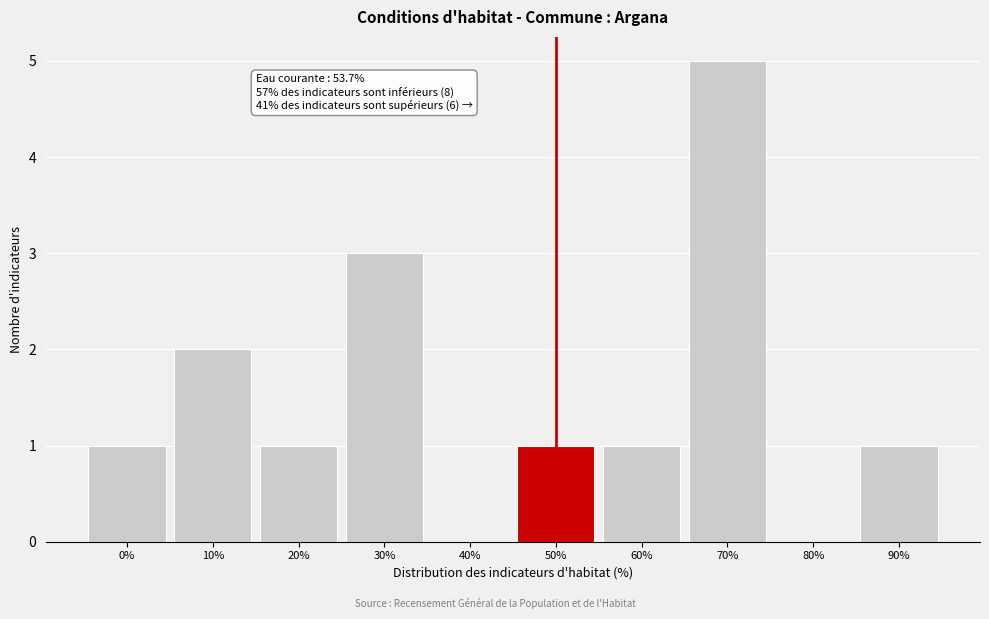

Reading left to right, list all the values displayed in this chart.

0%=1	10%=2	20%=1	30%=3	40%=0	50%=1	60%=1	70%=5	80%=0	90%=1